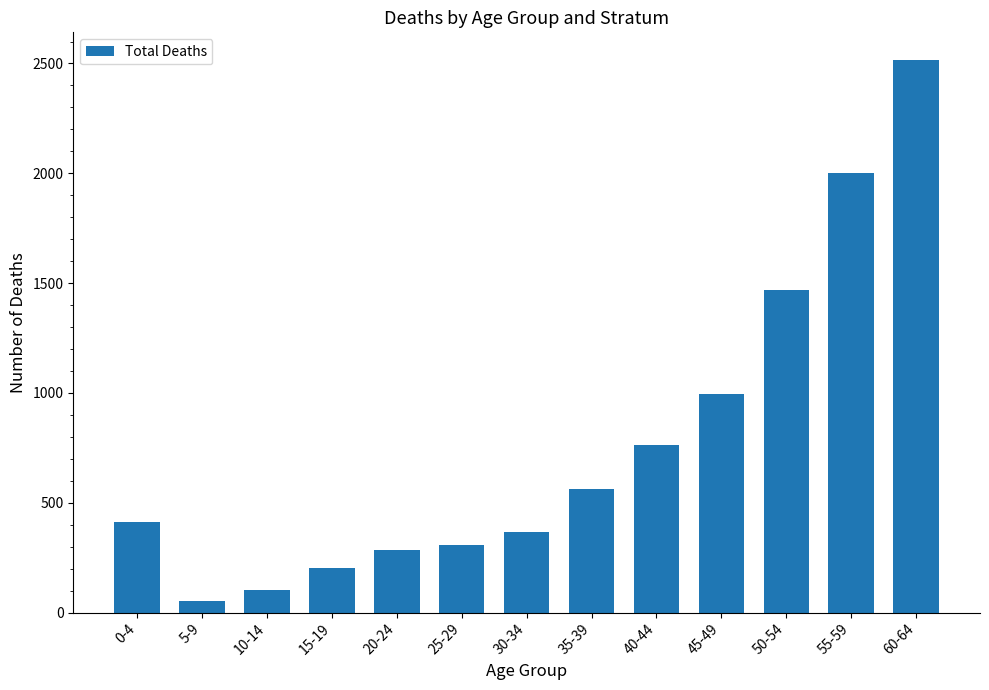

What is the difference between the maximum and minimum values?

2464